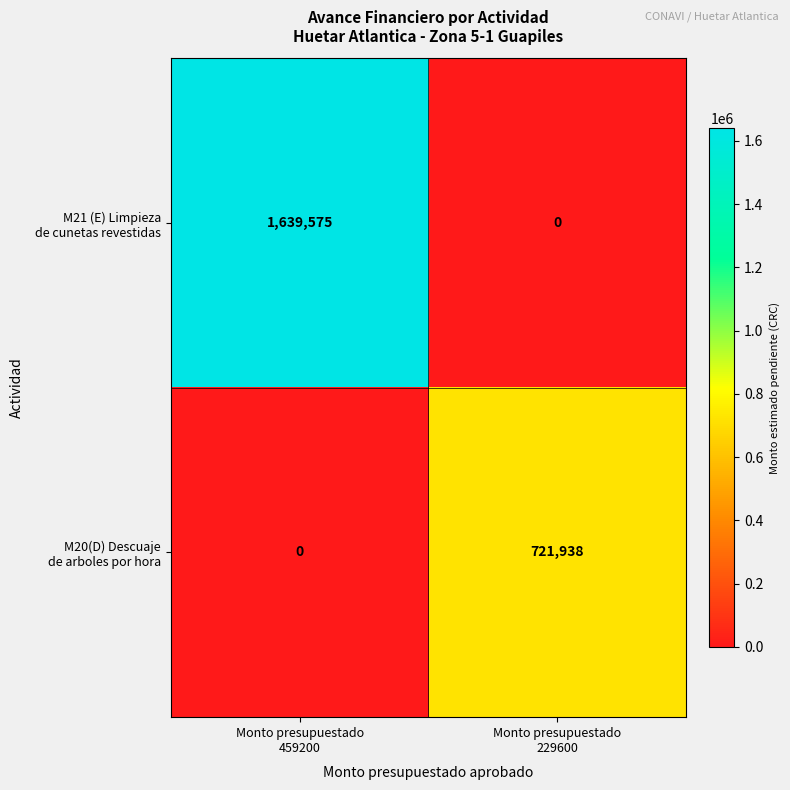

What is the greatest value displayed?

1639575